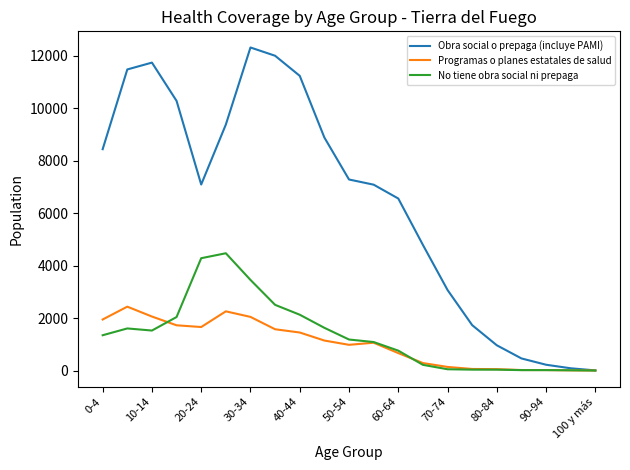

Rank the series by their maximum value, from highest to lowest.

Obra social o prepaga (incluye PAMI), No tiene obra social ni prepaga, Programas o planes estatales de salud